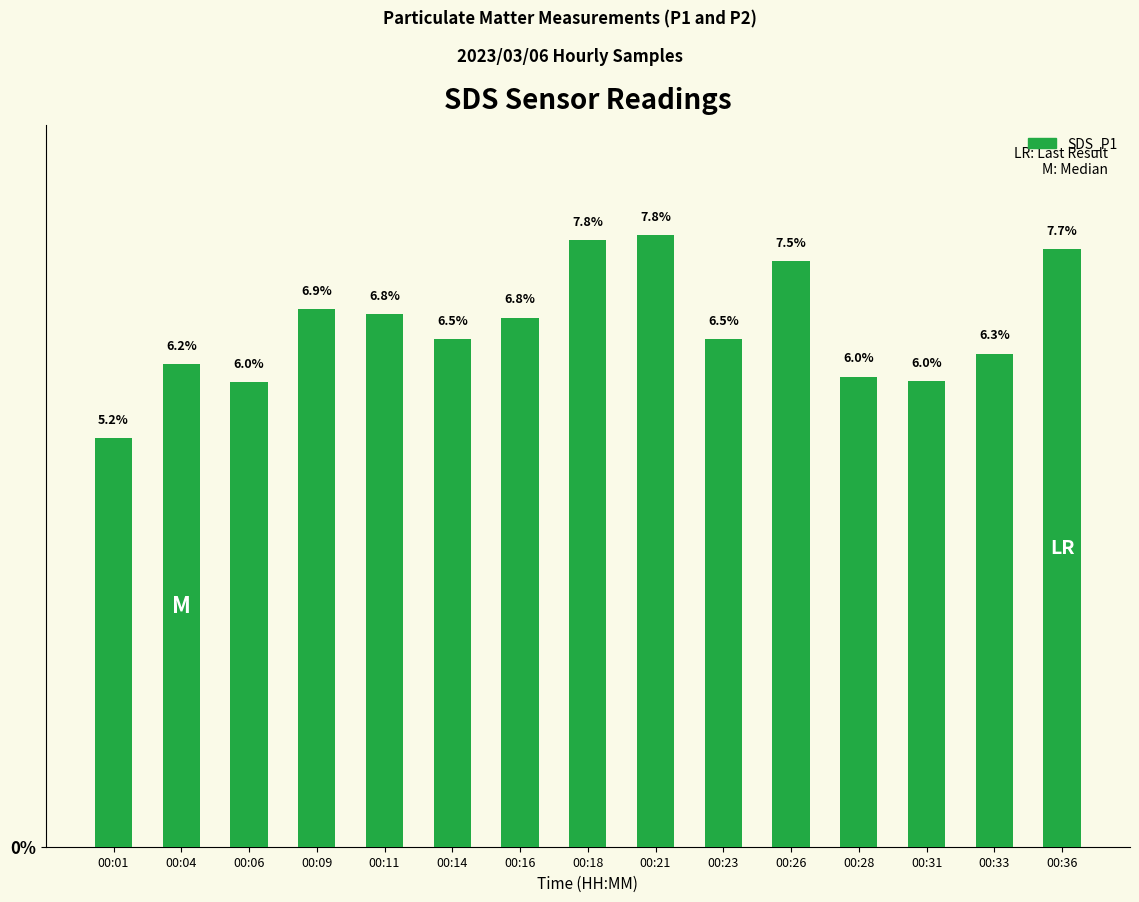

What is the value of the 5th bar from the left?

6.8